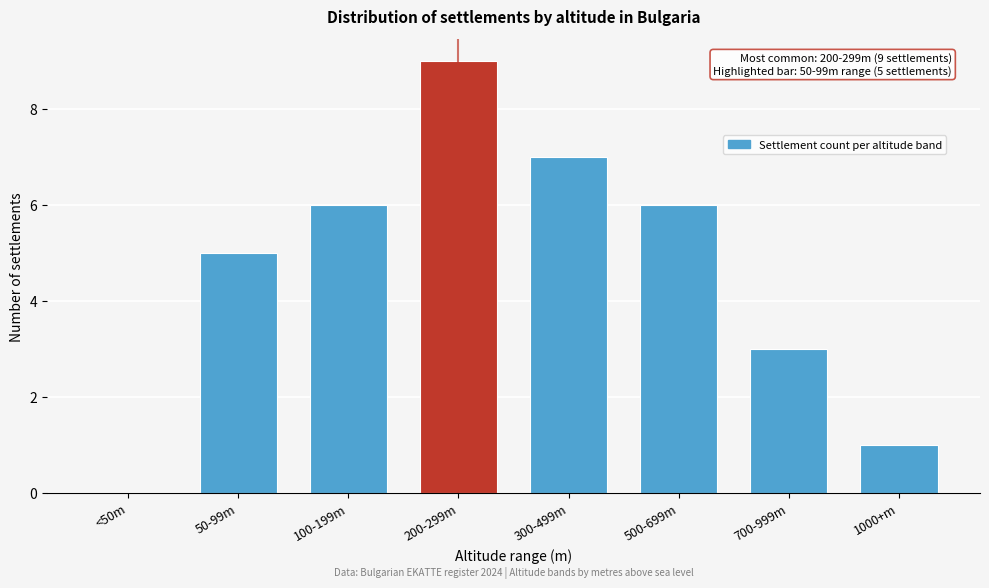

Reading left to right, extract all data points from this chart.

<50m=0	50-99m=5	100-199m=6	200-299m=9	300-499m=7	500-699m=6	700-999m=3	1000+m=1